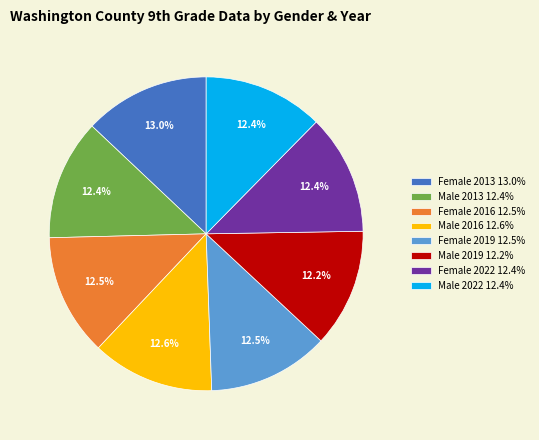

True or false: Male 2013 accounts for 4% of the total.

False